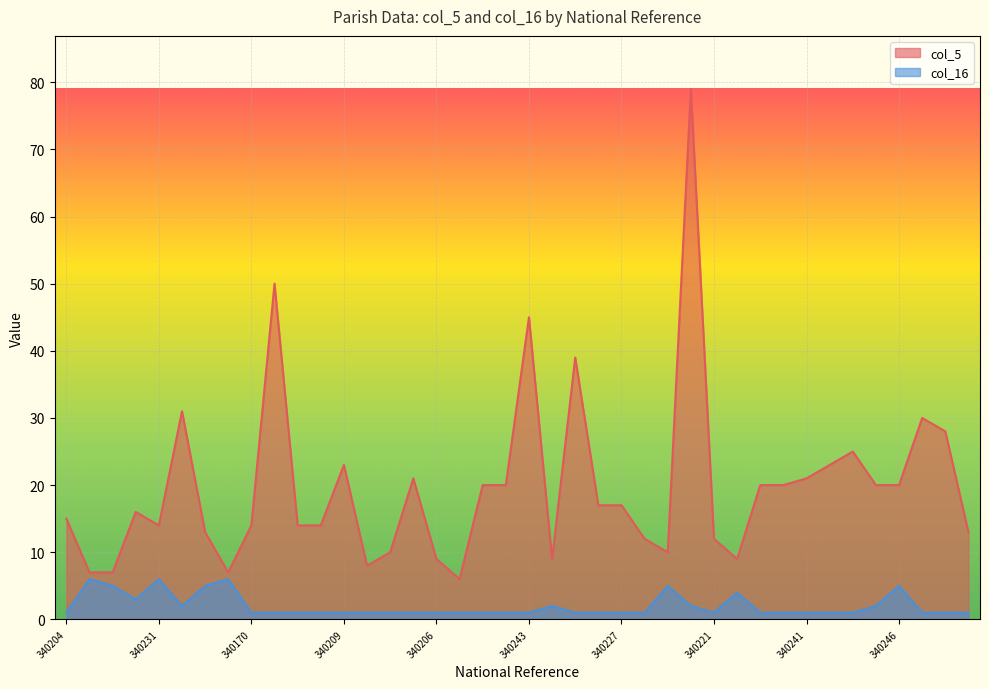

Is it true that col_5 equals 7 at 340236?

False